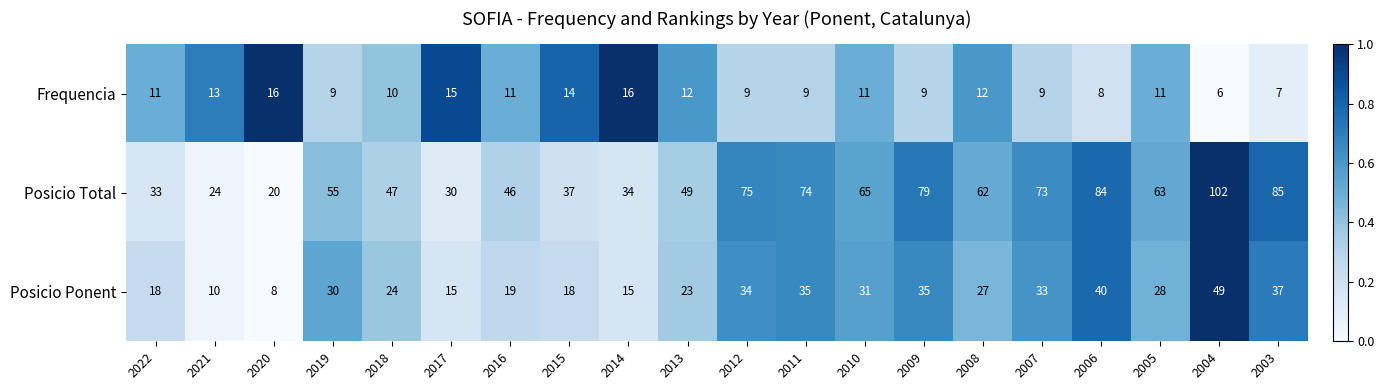

True or false: Posicio Total has a value of 129 at 2007.

False